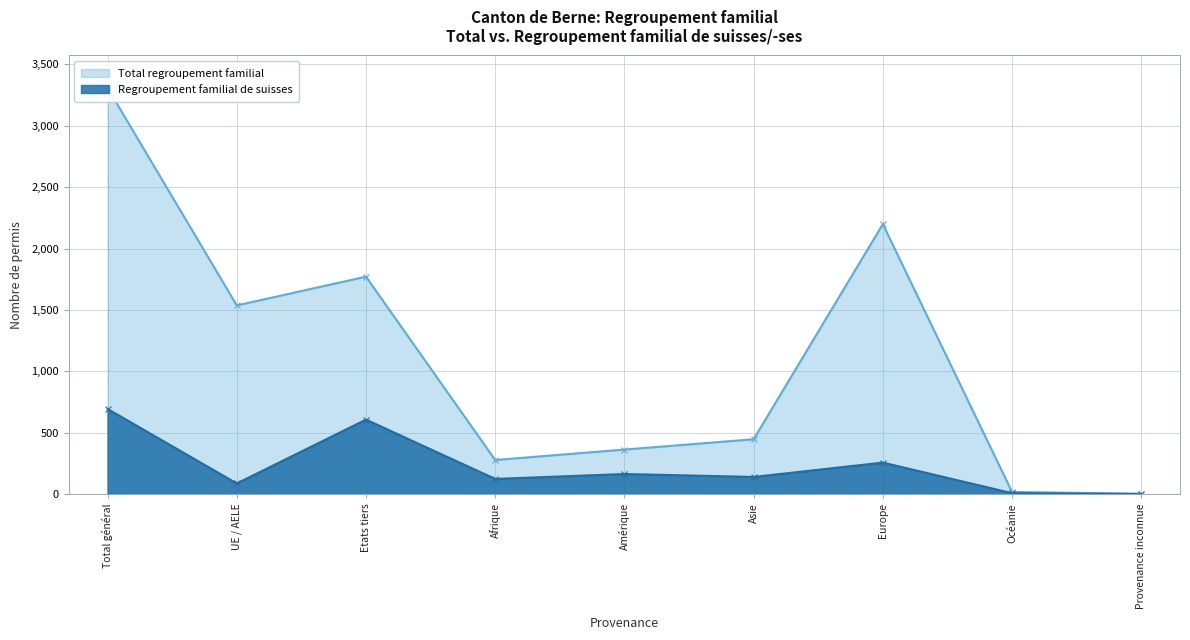

What is the maximum value shown in the chart?

3308